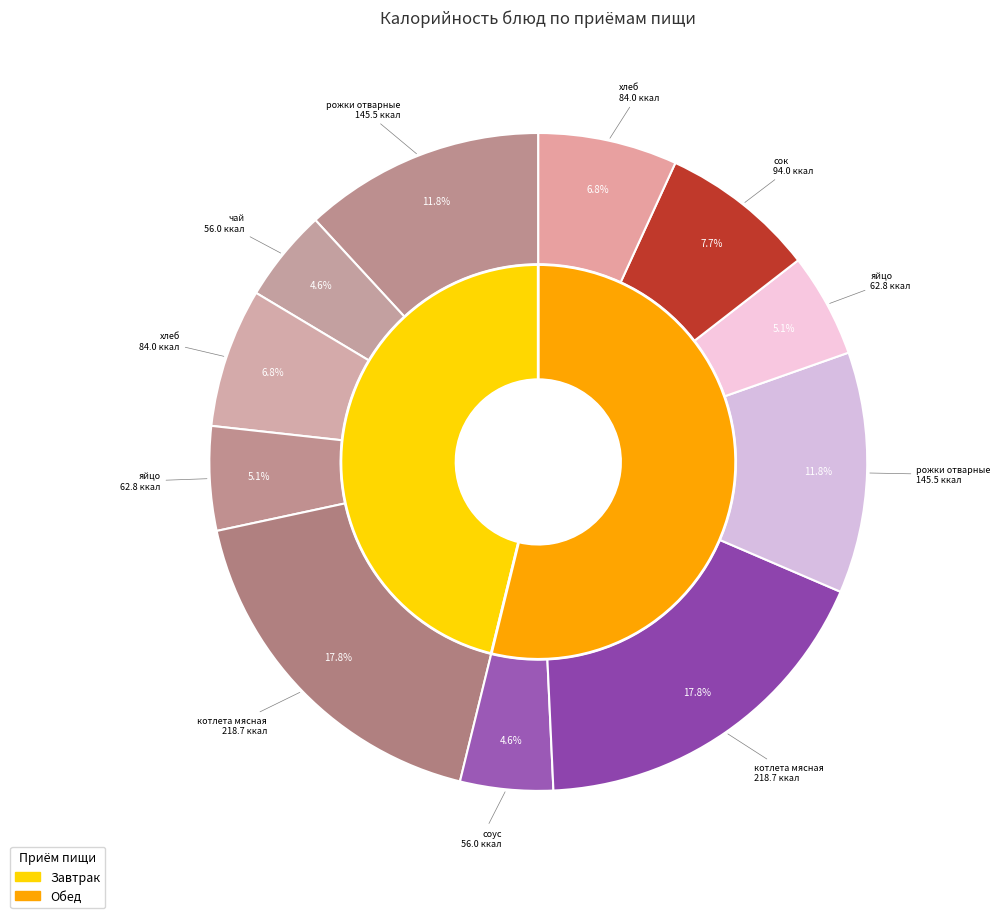

Combined, do сок and чай account for over 50%?

No